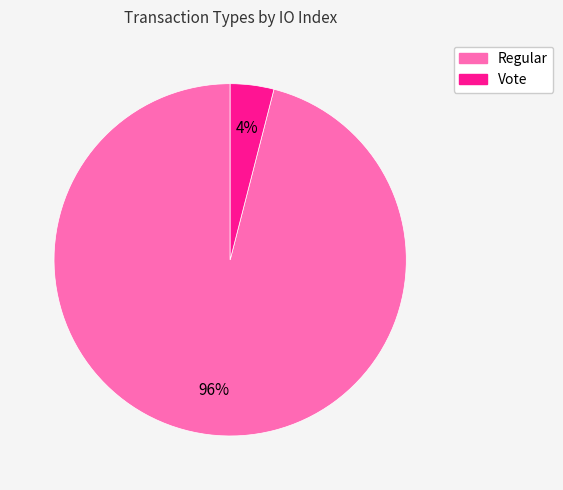

To the nearest percent, what is the average slice percentage?

50%